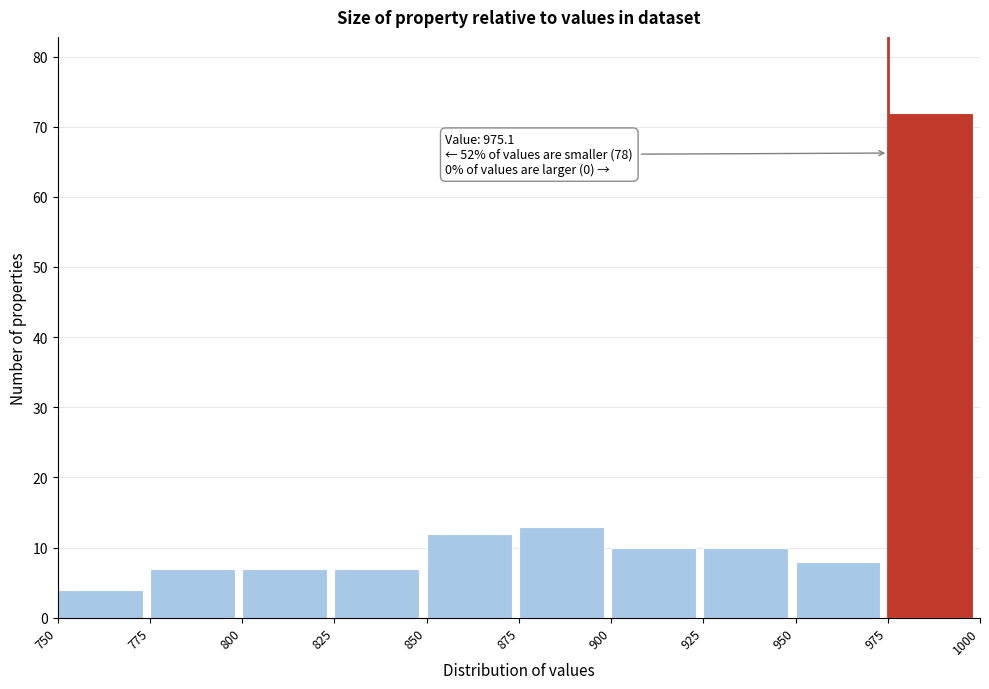

Over which range of the x-axis is the bar tallest?

975 to 1000